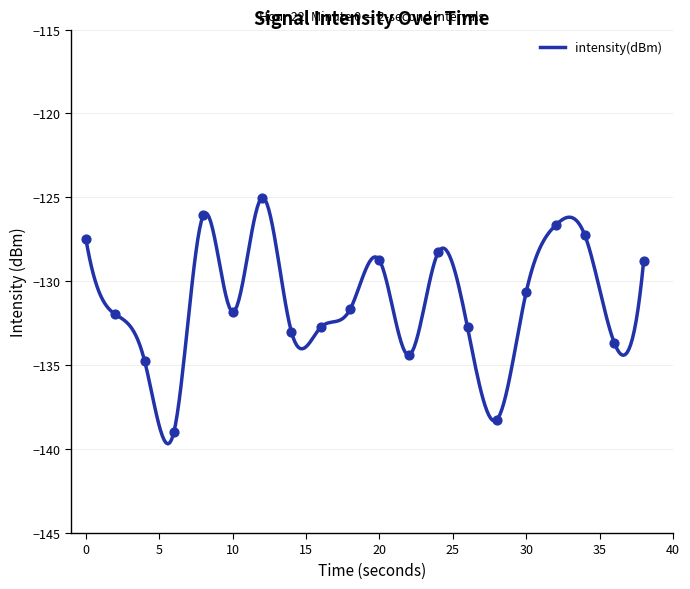

Which has a higher value, 40 or 10?

40